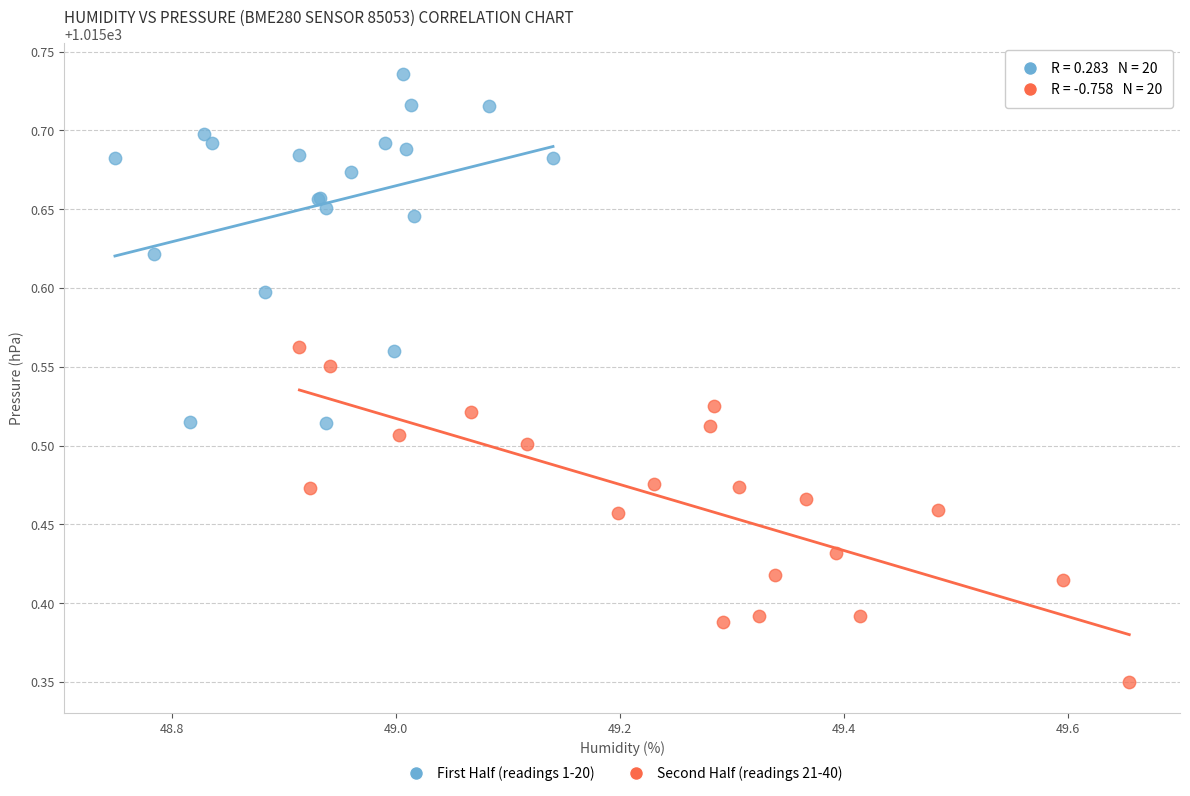

Which series reaches the minimum Y coordinate?

Second Half (readings 21-40)